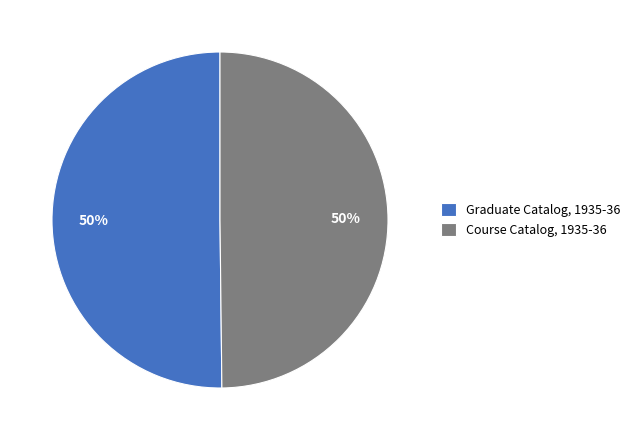

Combined, do Graduate Catalog, 1935-36 and Course Catalog, 1935-36 account for over 50%?

Yes